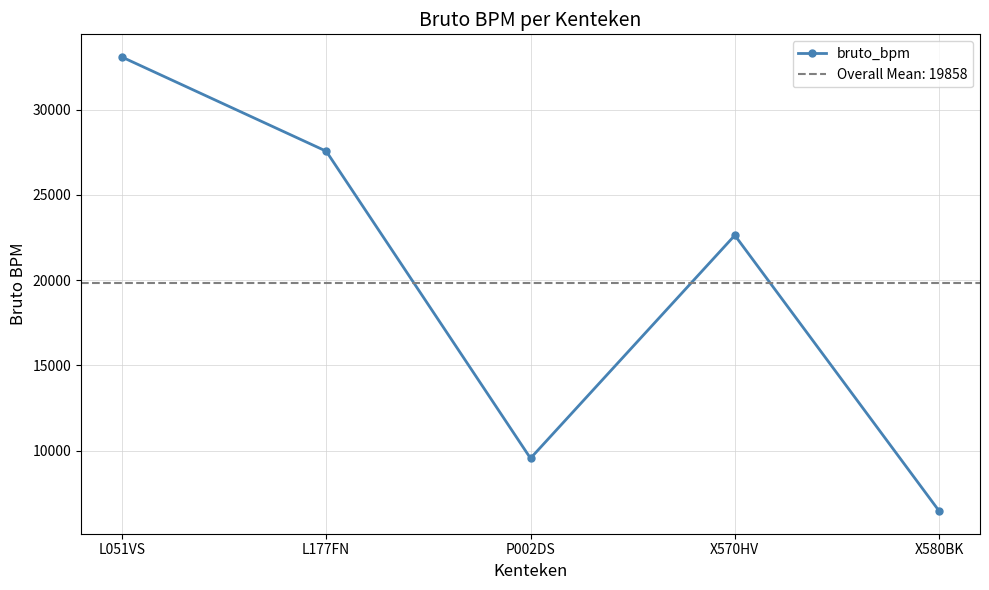

How many data points are less than 22632?

2